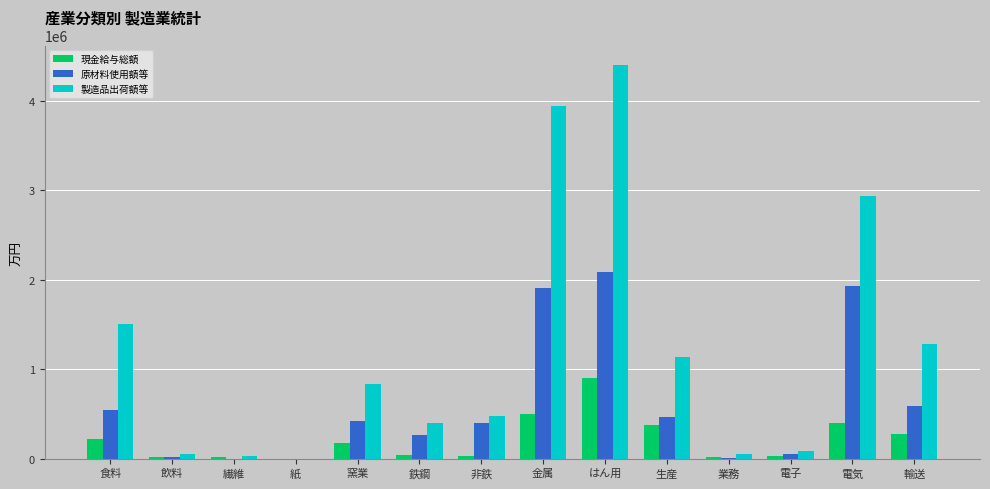

How many distinct data groups are displayed?

3